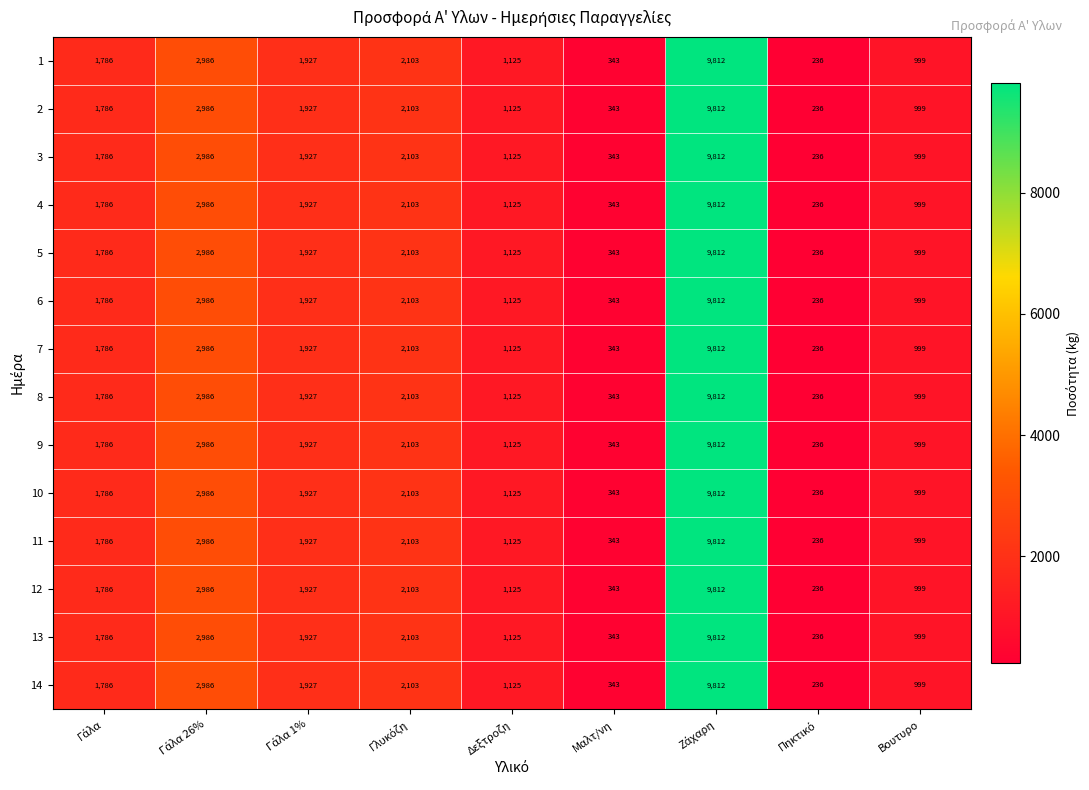

True or false: 13 has a value of 1125 at Δεξτροζη.

True